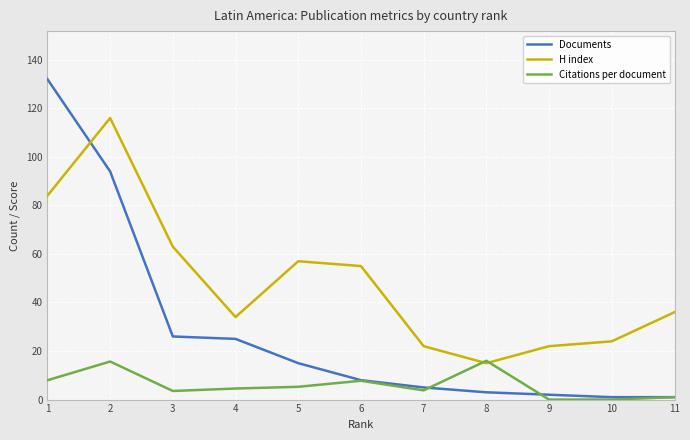

At 3, list the series in order from largest to smallest.

H index, Documents, Citations per document